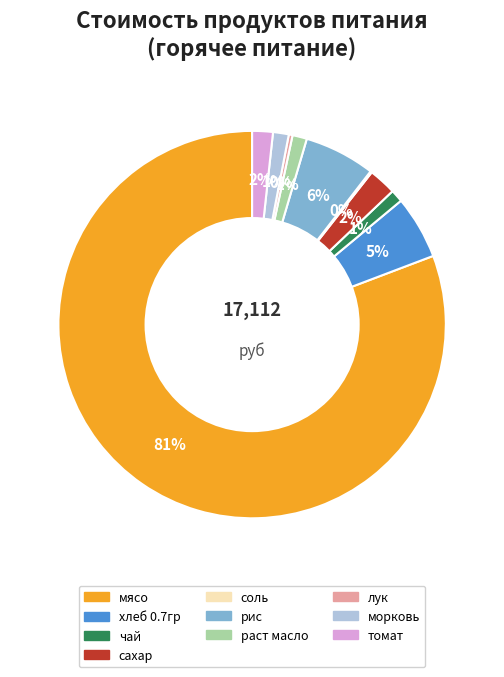

True or false: чай accounts for 1% of the total.

True